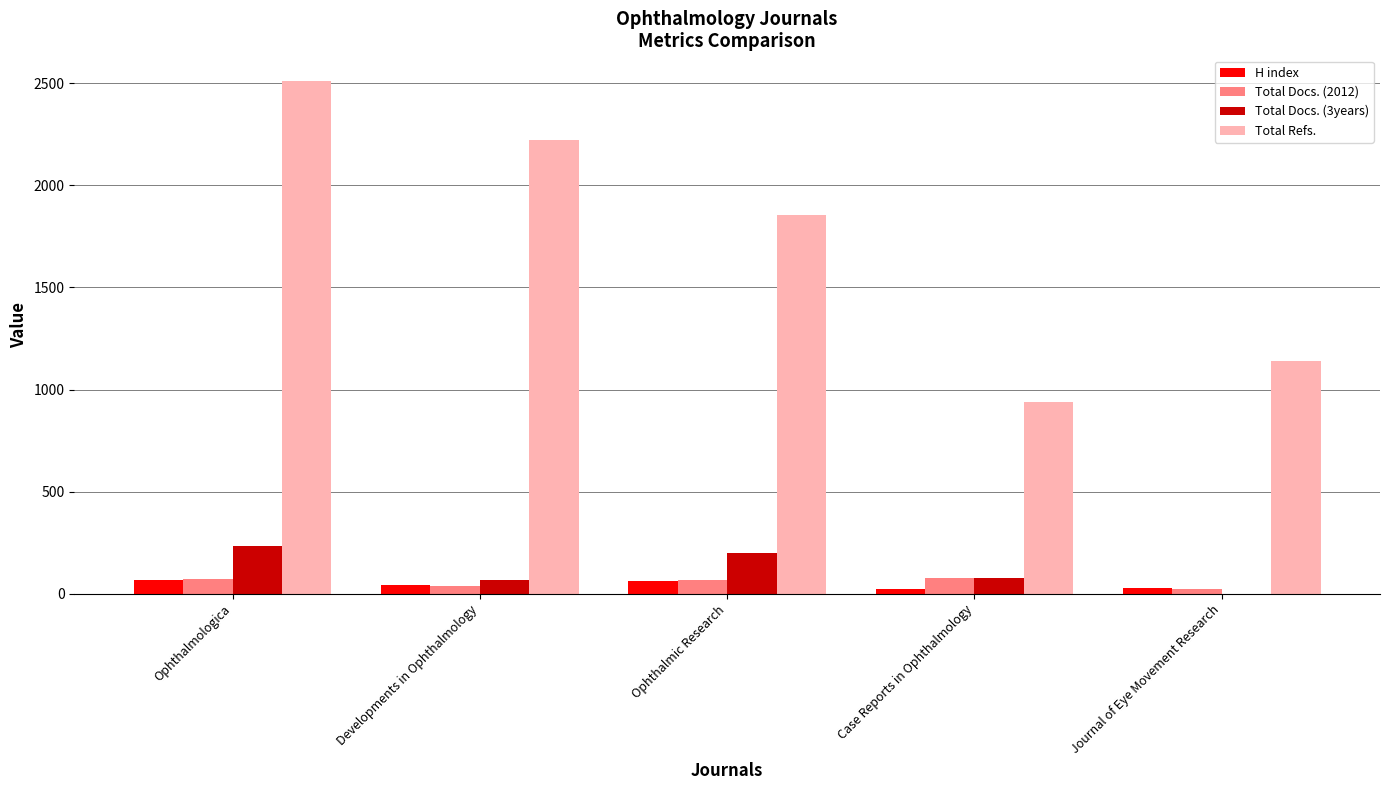

What is the sum of all Total Refs. values?

8663